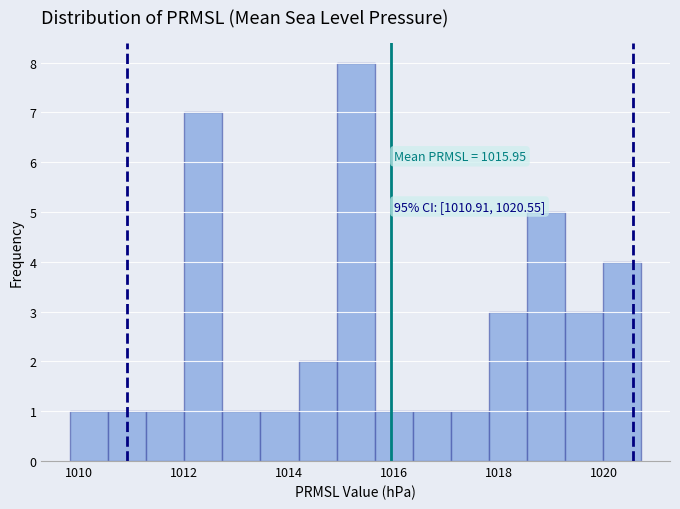

Around what value on the x-axis is the tallest bar? Give the approximate position of its centre, as read against the axis.

1015.2